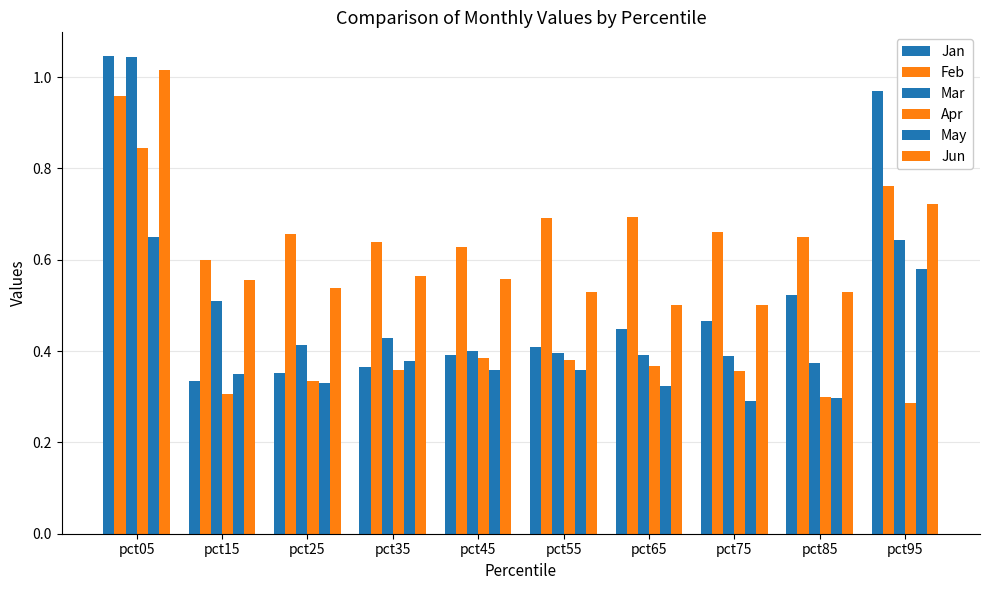

Does the chart contain any negative values?

No